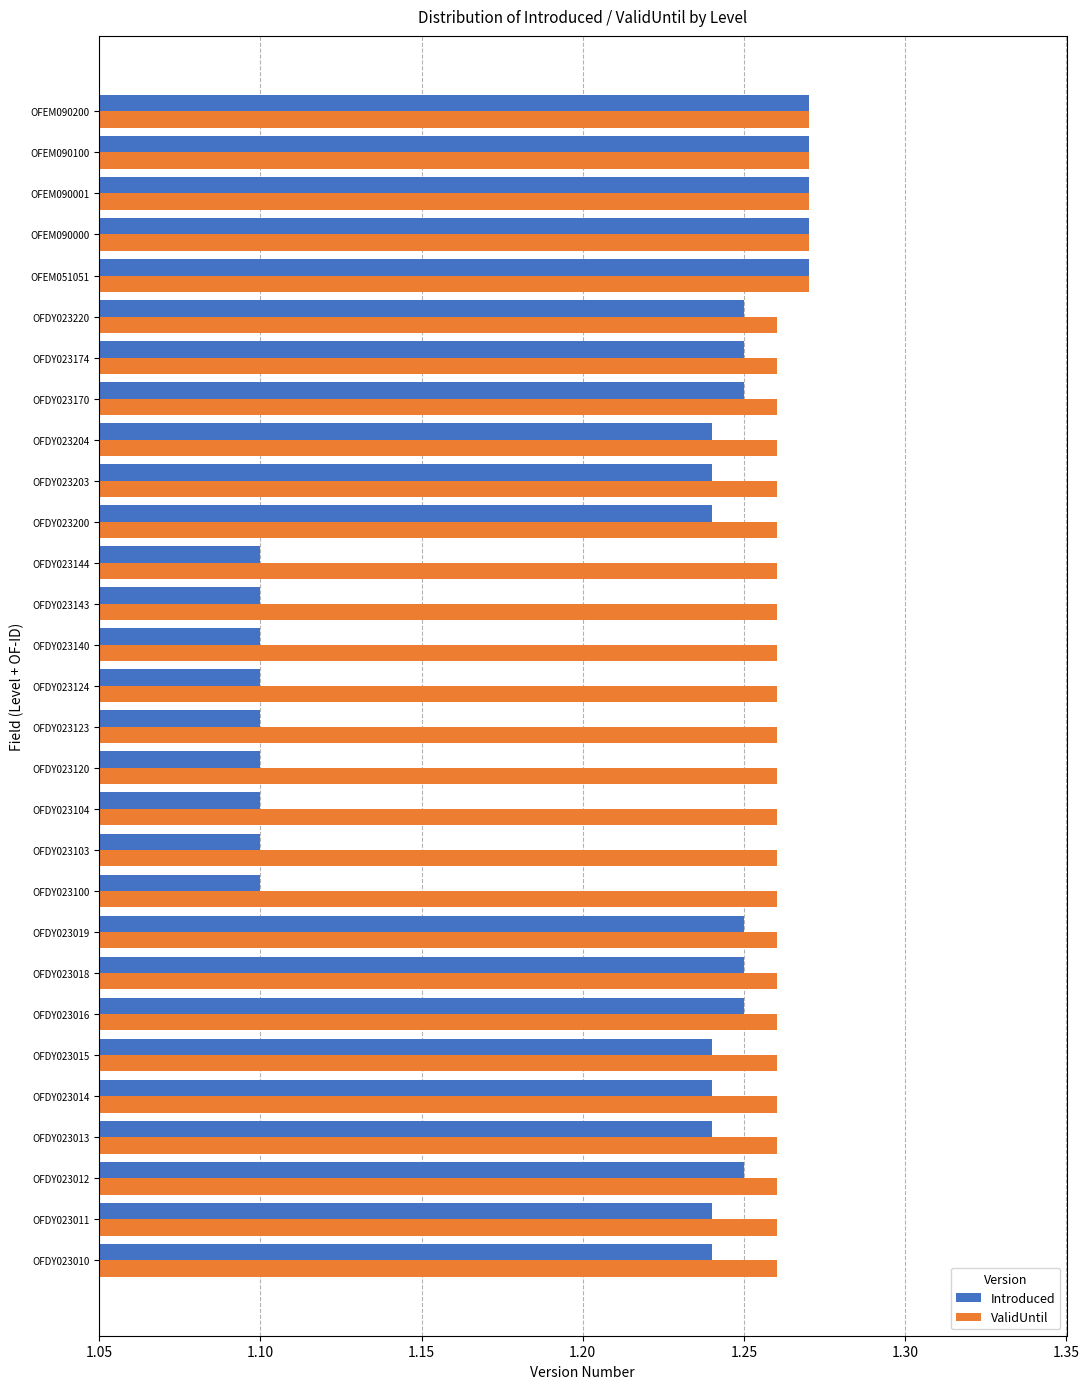

Between OFDY023143 and OFDY023220, which series saw the biggest shift?

Introduced